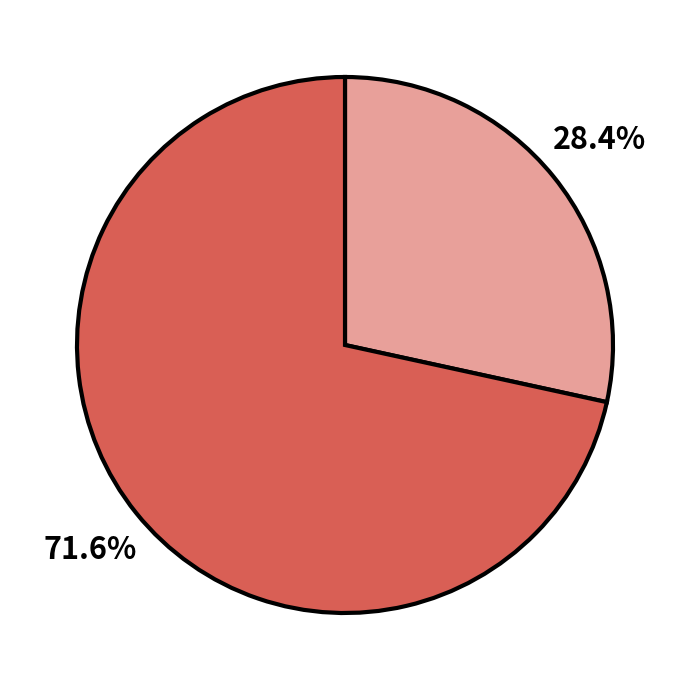

Does any single category account for the majority?

Yes